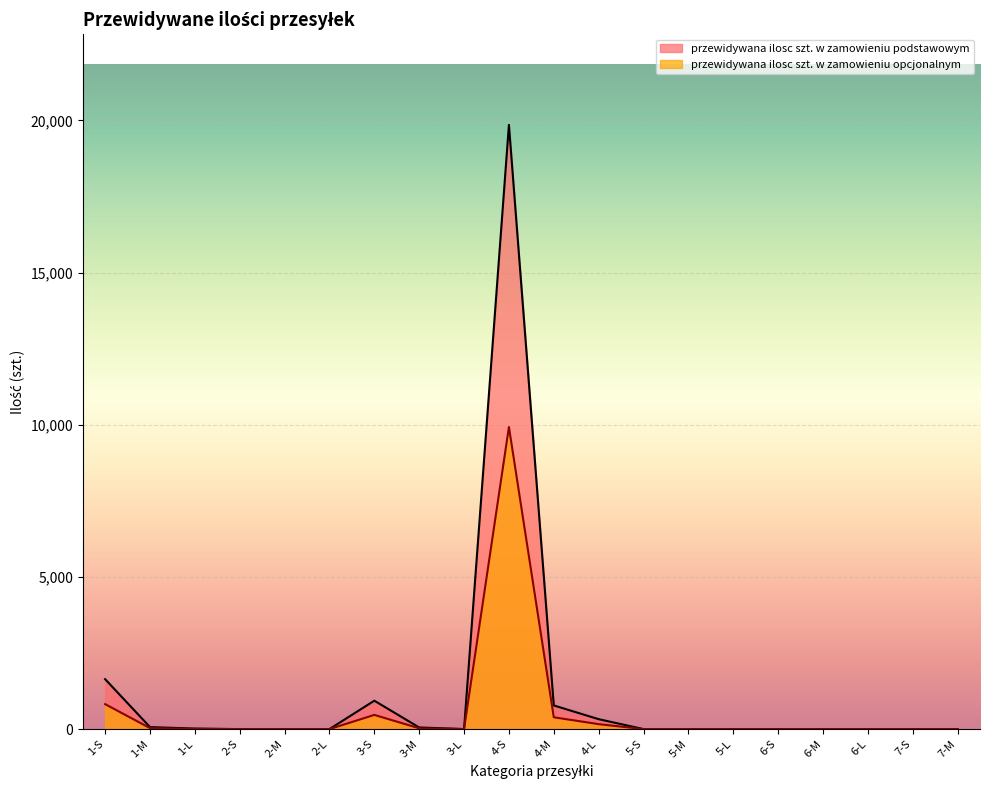

True or false: przewidywana ilosc szt. w zamowieniu opcjonalnym and przewidywana ilosc szt. w zamowieniu podstawowym intersect in this chart.

False